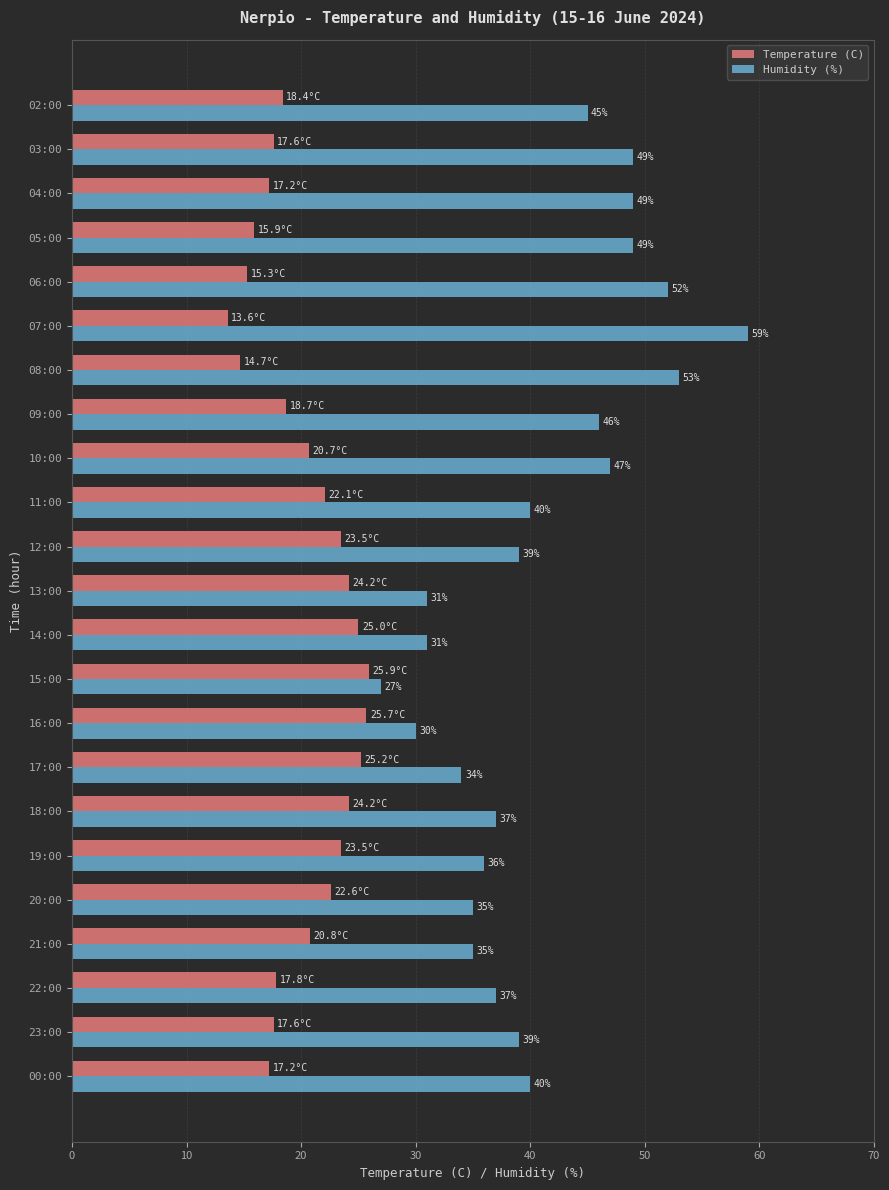

Which series has the widest spread of values?

Humidity (%)